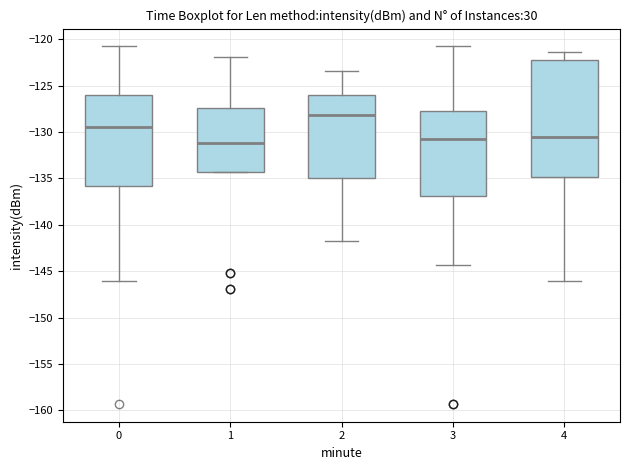

Reading left to right, transcribe this box plot: for each box, give where its median line is, the range the box spans, and where its two whiskers end, as read against the y-axis. The values are not printed on the chart, so give them approximately, as read against the axis.

0: median -129.5, box -136.0 to -126.0, whiskers -146.0 to -121.0
1: median -131.0, box -134.5 to -127.5, whiskers -134.5 to -122.0
2: median -128.0, box -135.0 to -126.0, whiskers -141.5 to -123.5
3: median -130.5, box -137.0 to -127.5, whiskers -144.5 to -121.0
4: median -130.5, box -135.0 to -122.0, whiskers -146.0 to -121.5